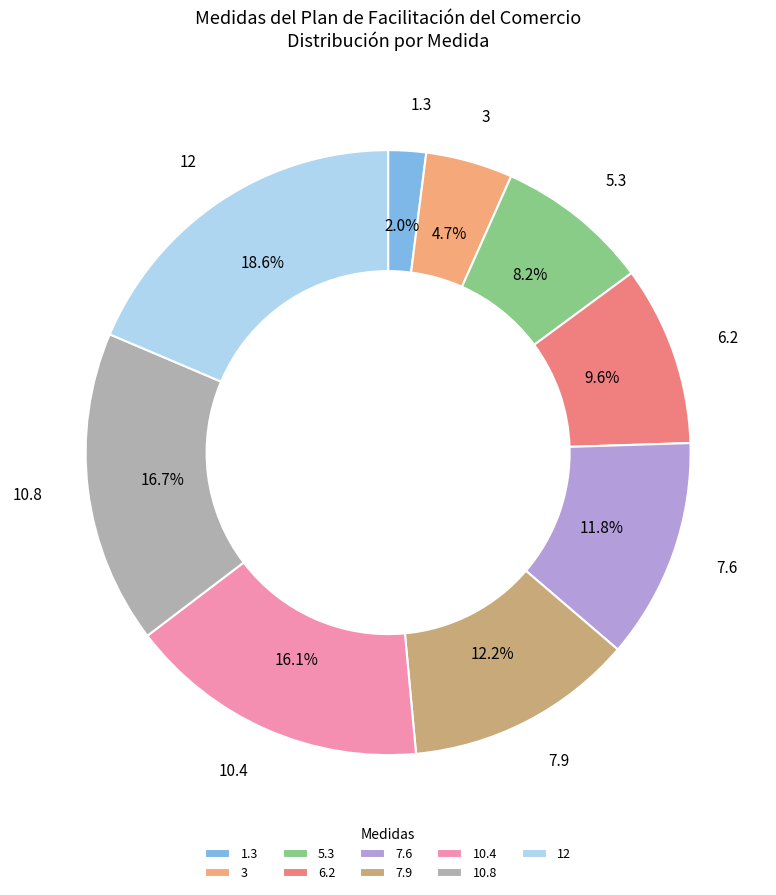

What portion of the pie excludes 7.9?

87.8%